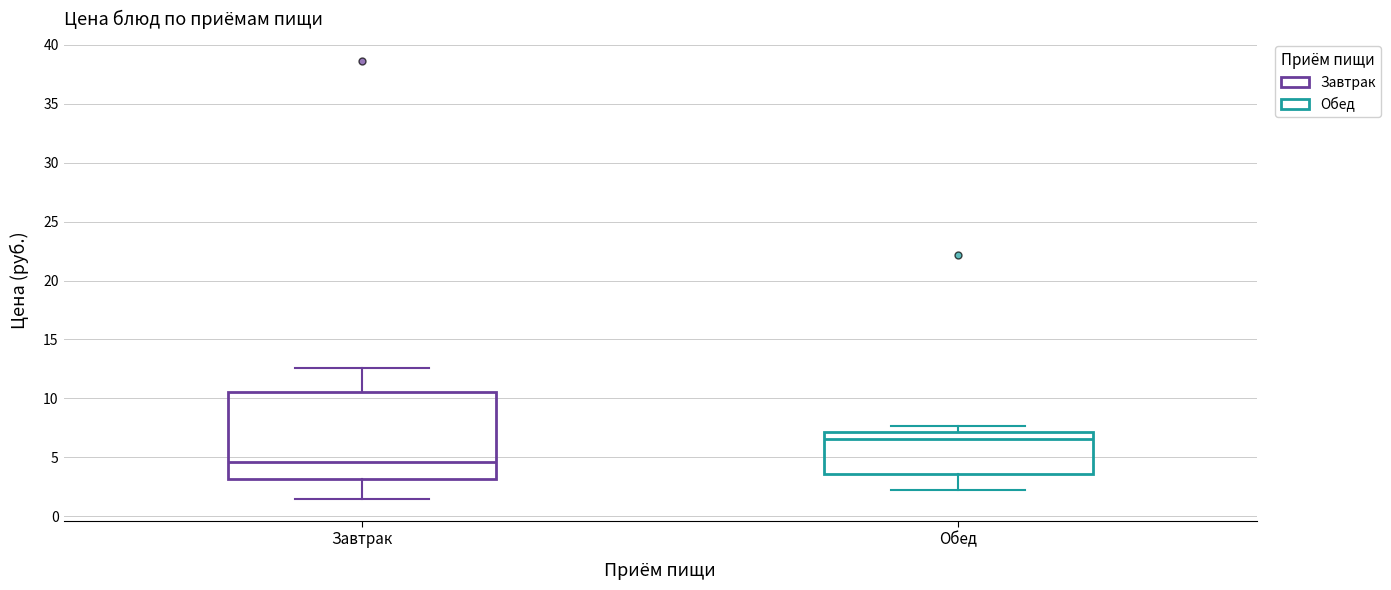

Which box has the lowest median line?

Завтрак